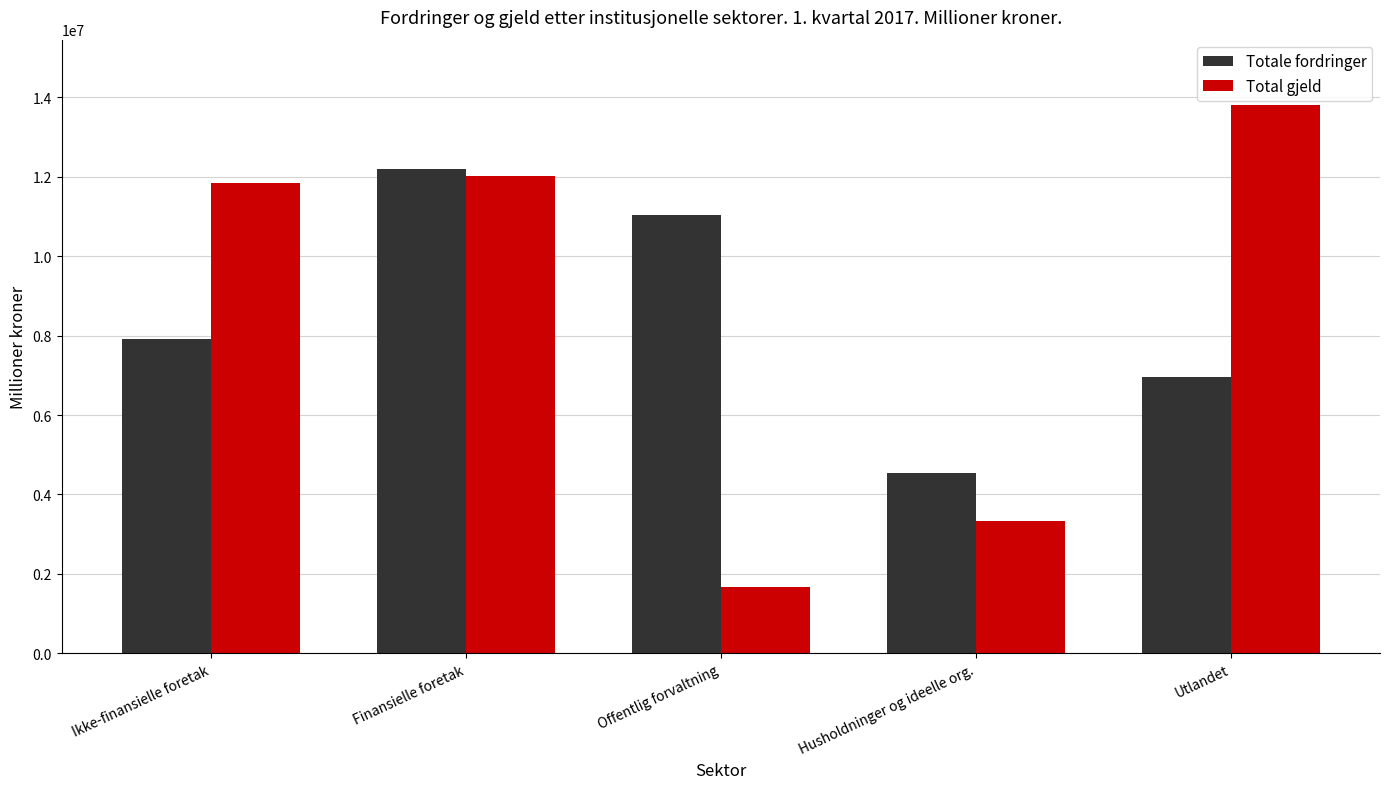

Rank the series by their maximum value, from lowest to highest.

Totale fordringer, Total gjeld